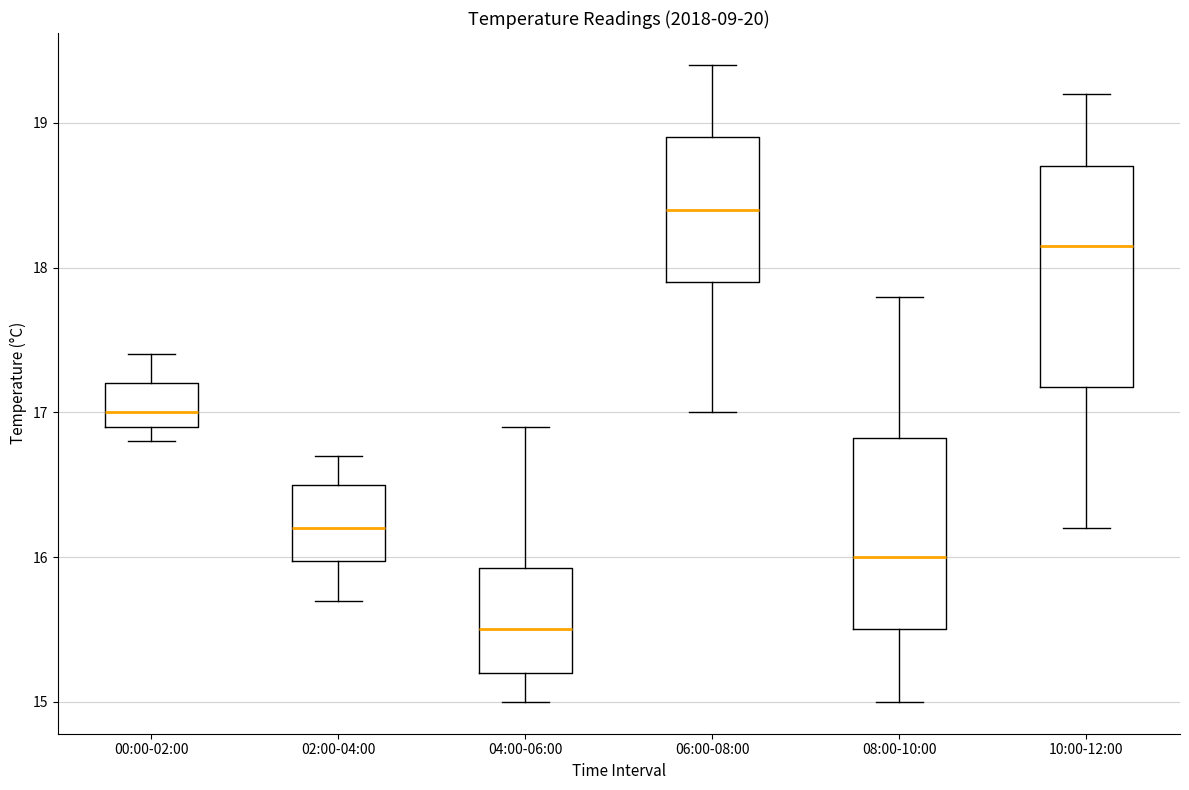

Where does the median line of the box for 06:00-08:00 sit on the y-axis? The values are not printed on the chart, so give them approximately, as read against the axis.

18.4